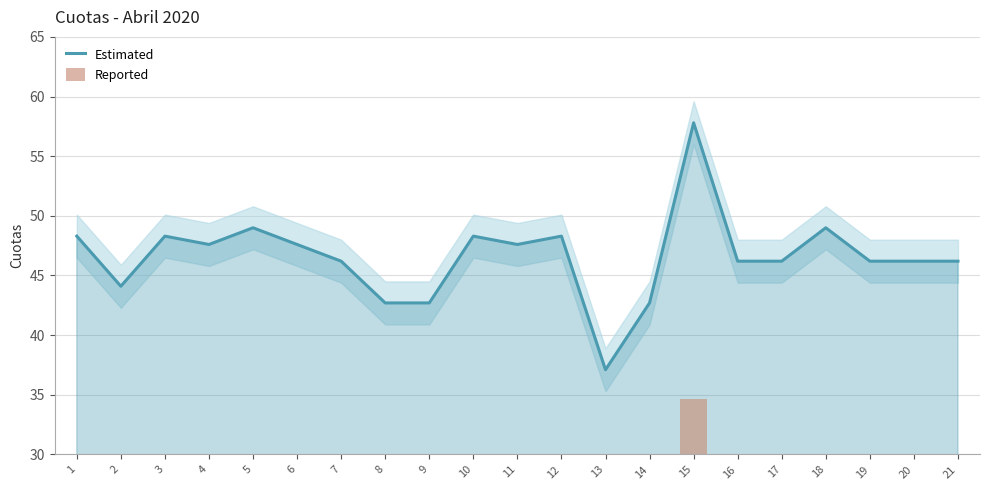

The value of Estimated at 3 is 48.3. True or false?

True